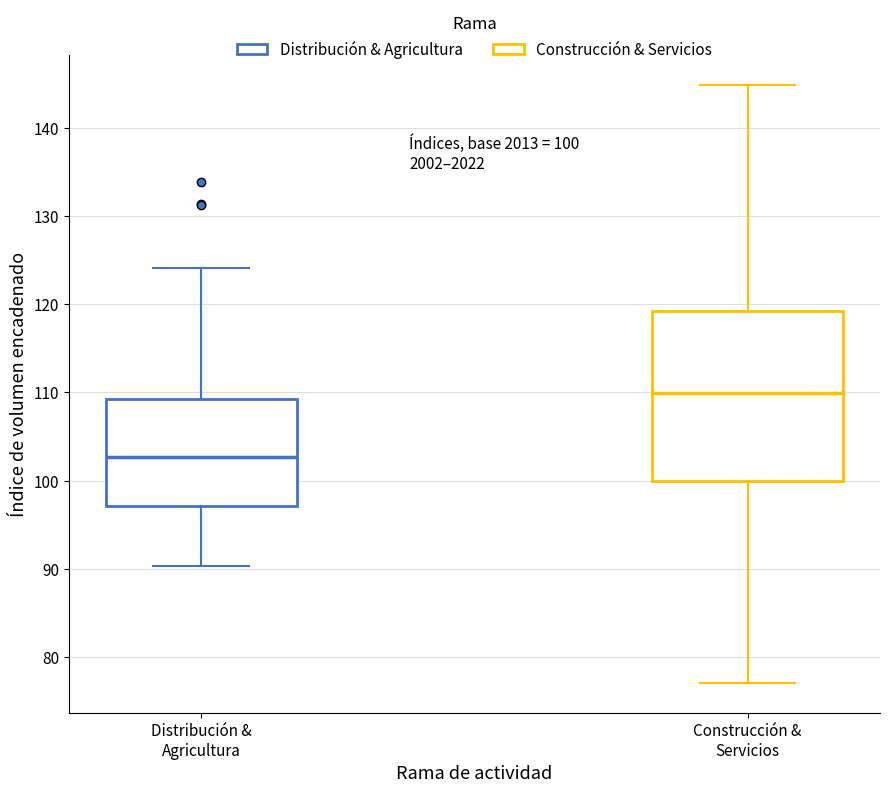

Which box is the tallest, from its lower edge to its upper edge?

Construcción & Servicios